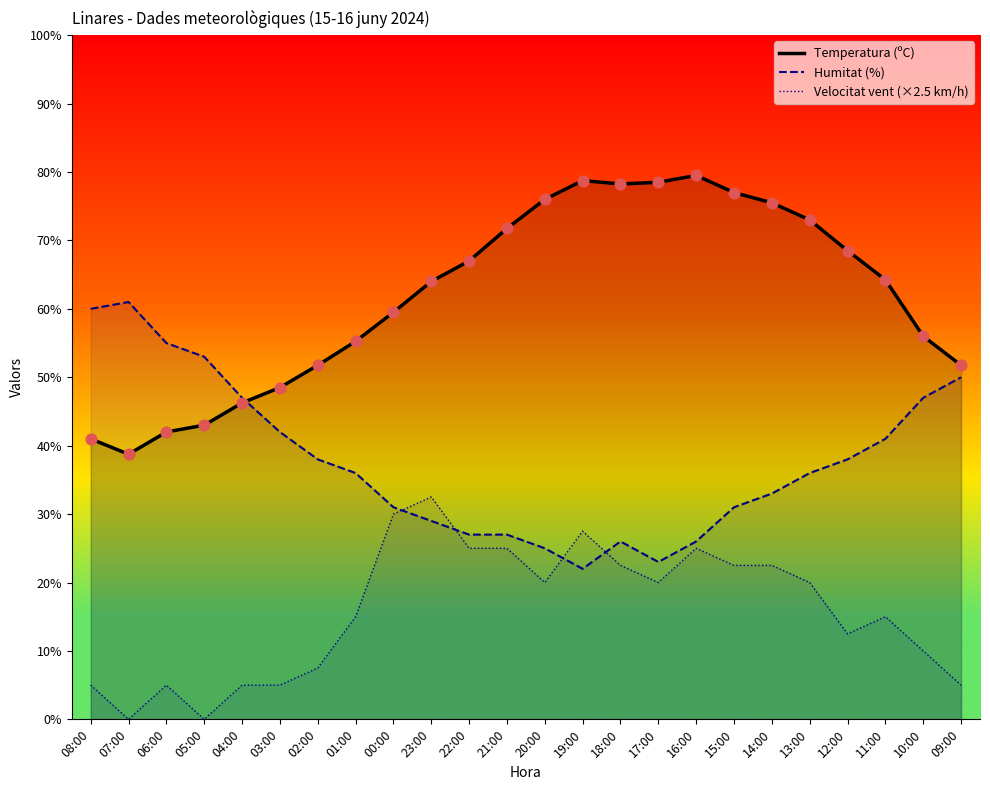

What are all the series names shown in the legend?

Temperatura (ºC), Humitat (%), Velocitat vent (×2.5 km/h)